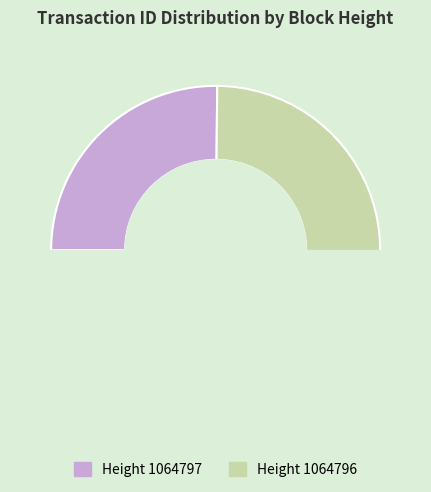

How many slices are in this pie chart?

2